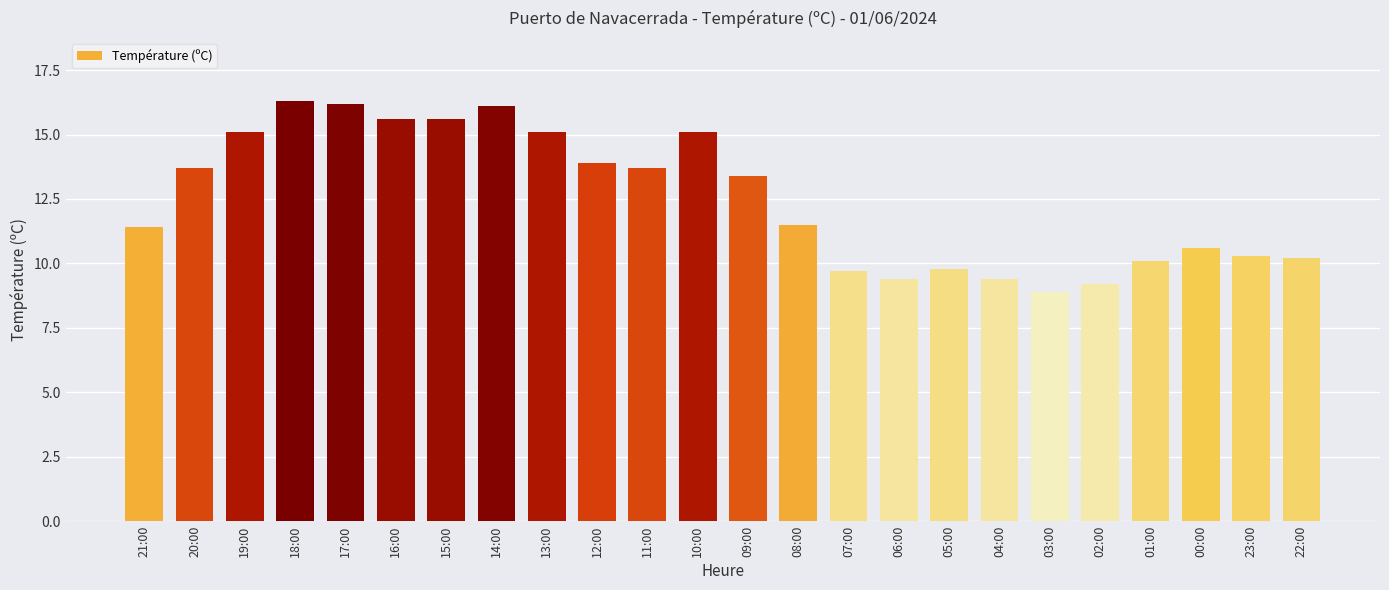

At which category does the chart reach its minimum across all series?

03:00